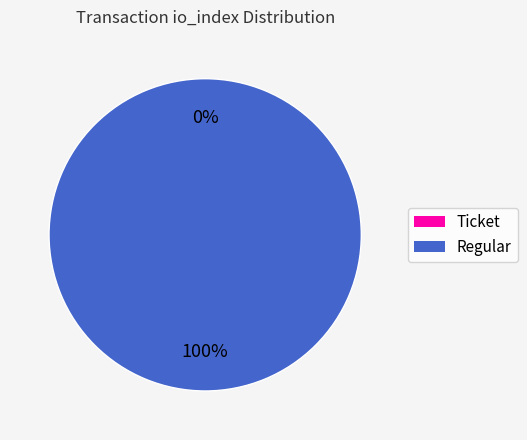

Does any single category account for the majority?

Yes